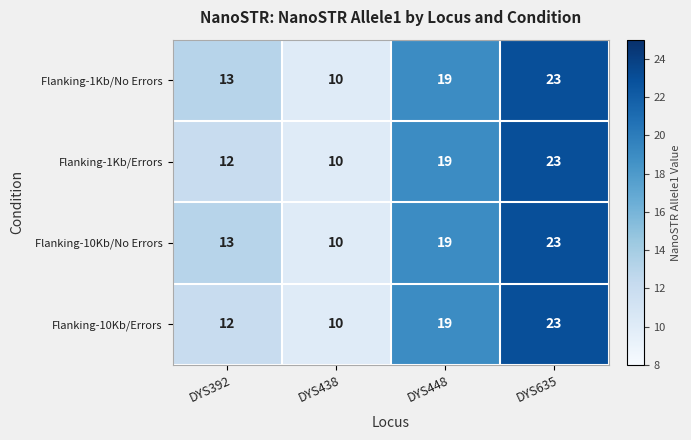

Read the Flanking-10Kb/Errors value at DYS438, to the nearest 5.

10